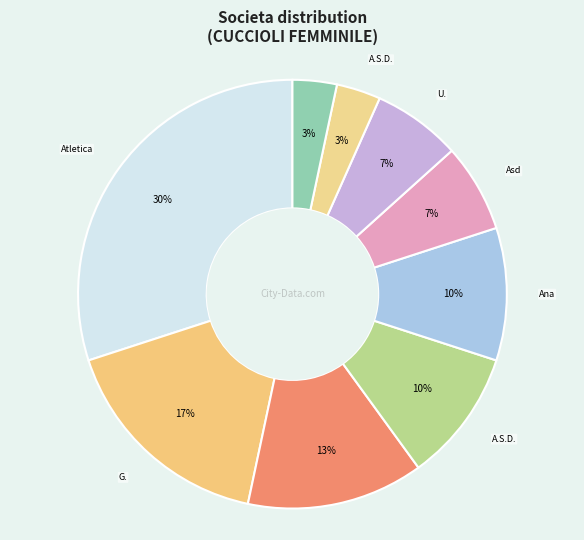

Is there a majority slice in this chart?

No